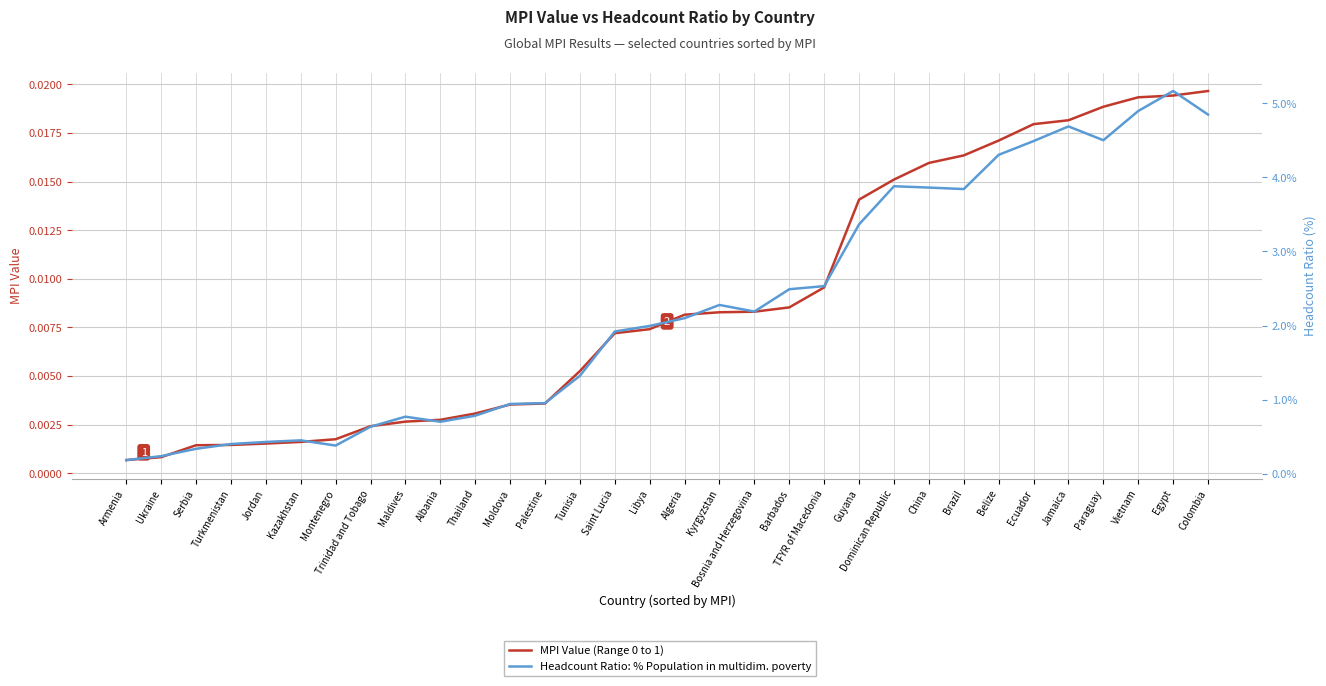

True or false: Headcount Ratio: % Population in multidim. poverty and MPI Value (Range 0 to 1) intersect in this chart.

False